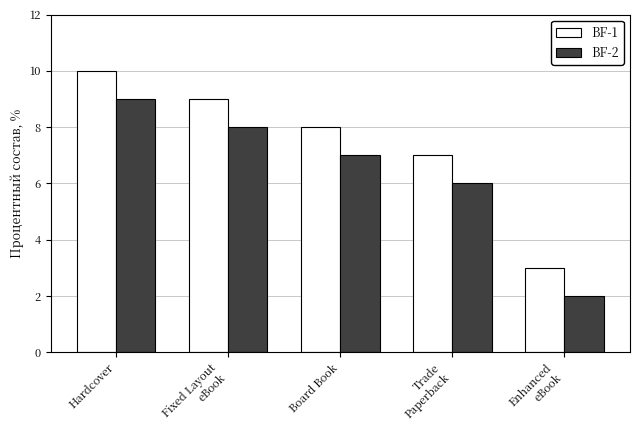

How many groups of bars are there?

5